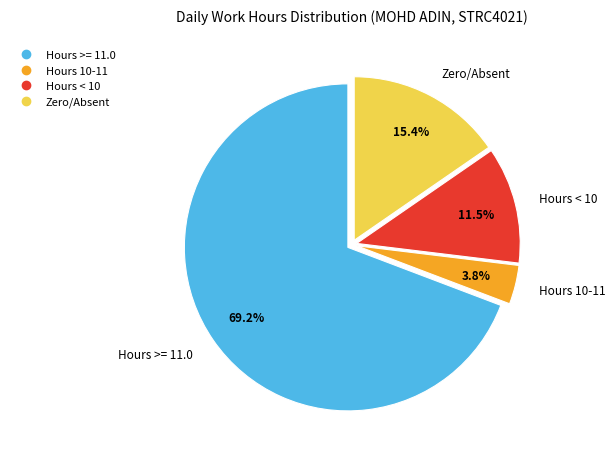

Is there a majority slice in this chart?

Yes